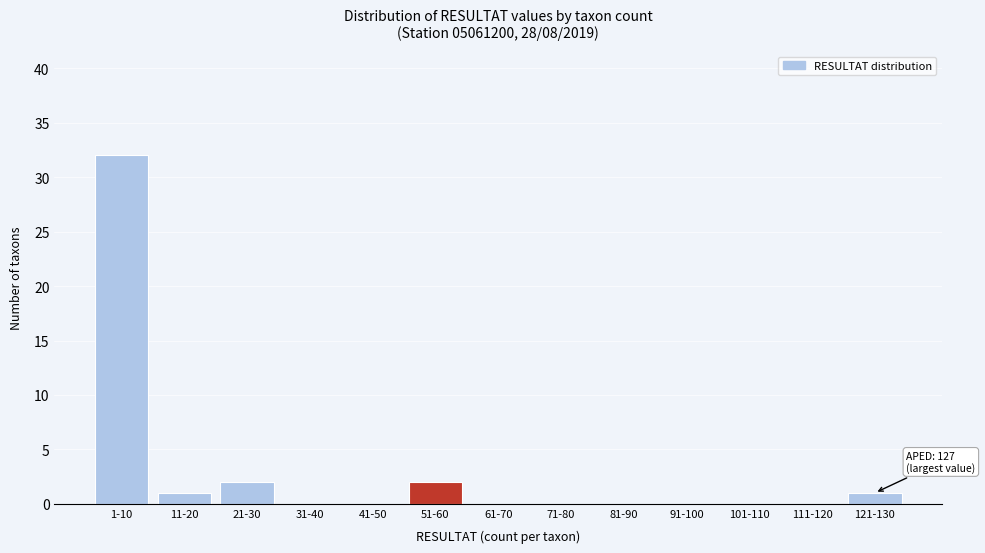

Reading left to right, transcribe all the data shown in this chart.

1-10=32	11-20=1	21-30=2	31-40=0	41-50=0	51-60=2	61-70=0	71-80=0	81-90=0	91-100=0	101-110=0	111-120=0	121-130=1